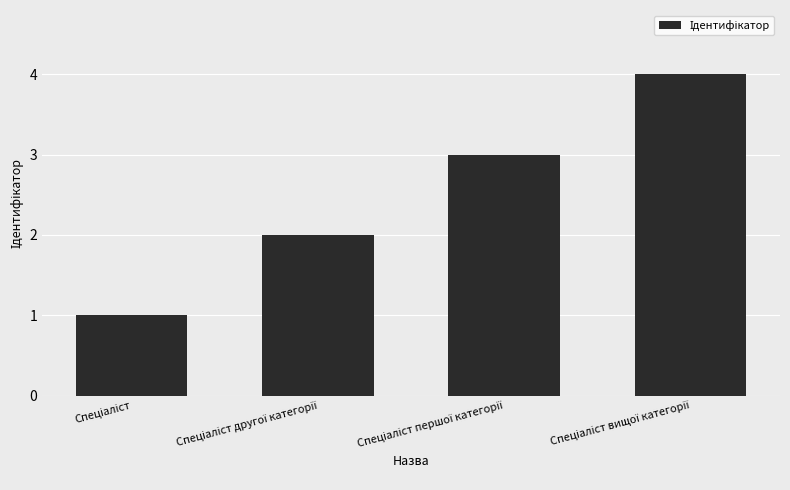

What is the sum of all values?

10